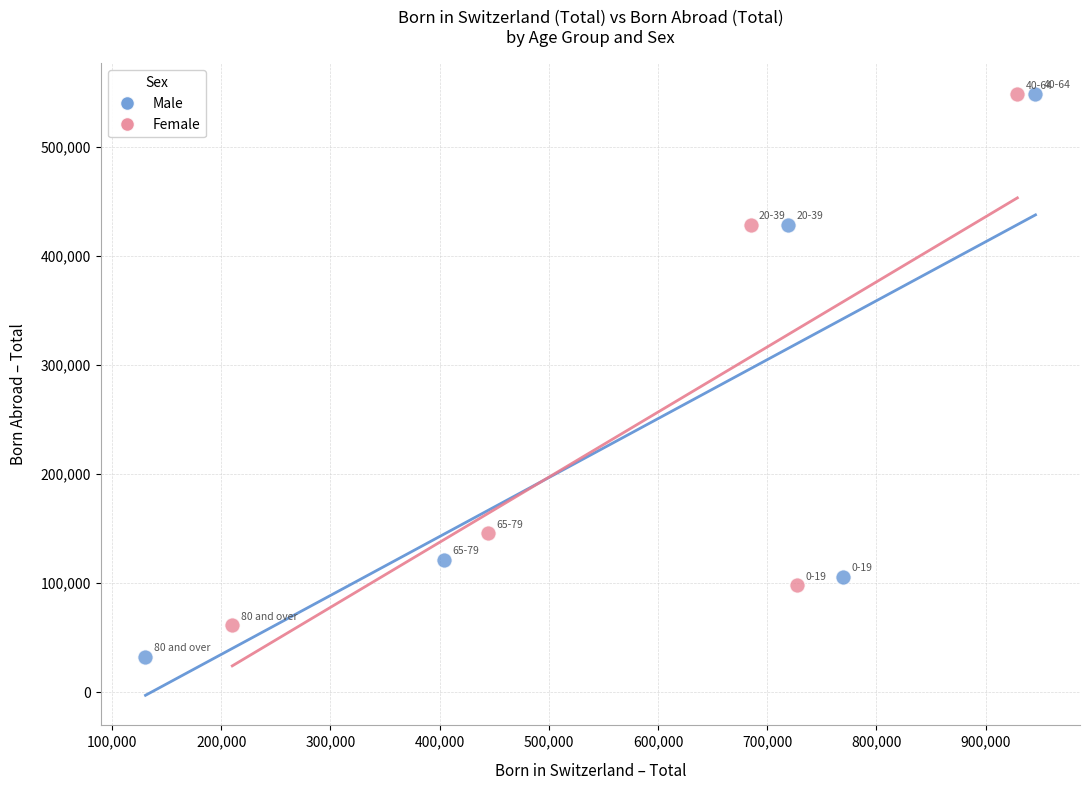

Which series contains the lowest Y value?

Male